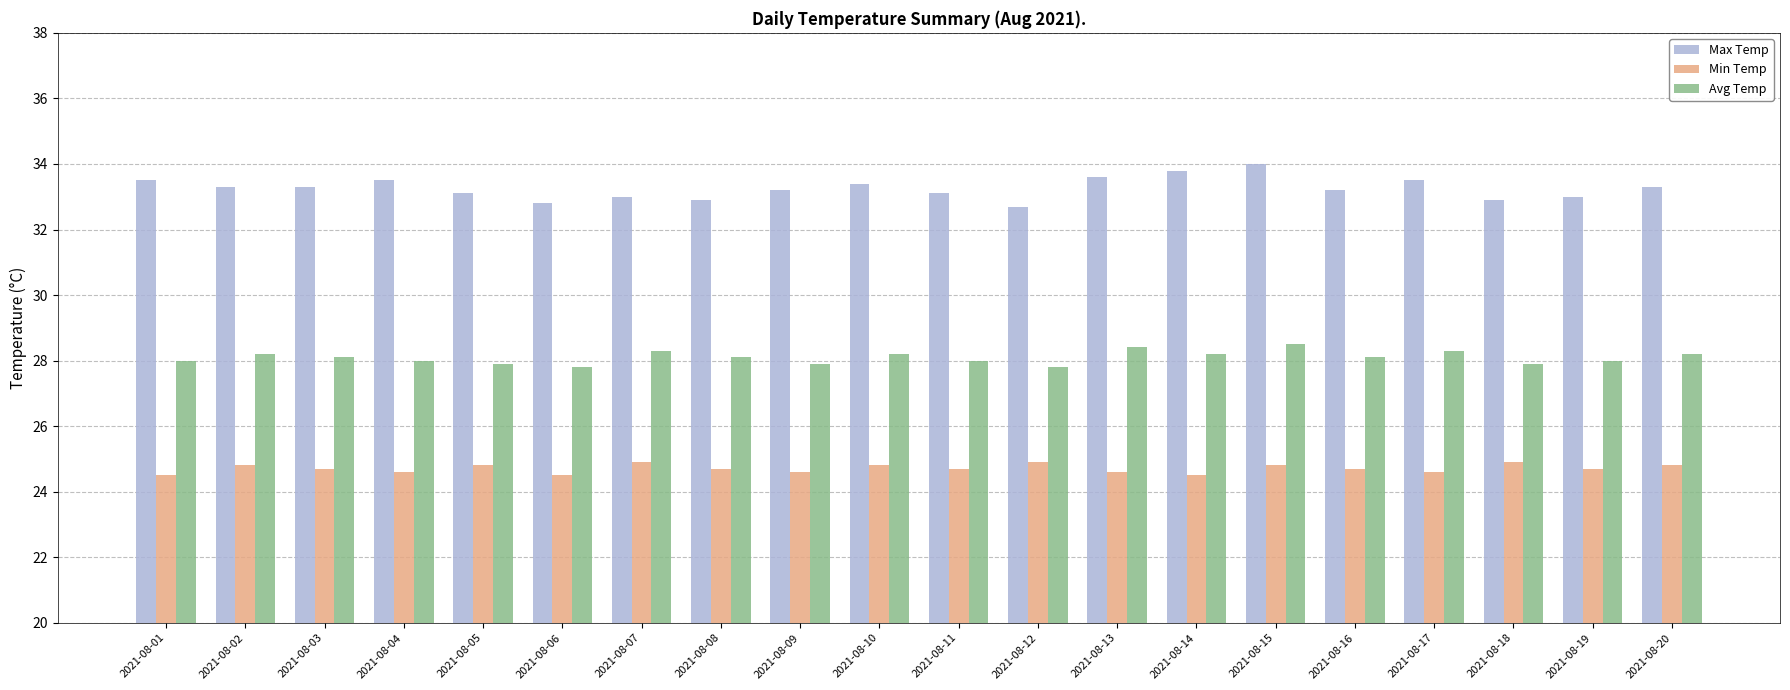

List the series in order of their overall mean, lowest first.

Min Temp, Avg Temp, Max Temp